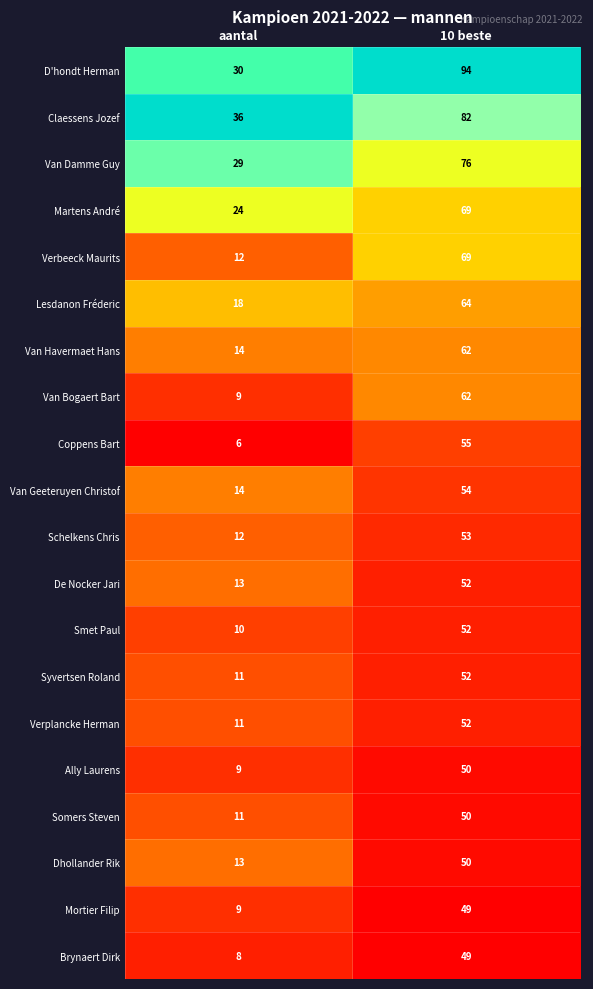

What is the difference between the Brynaert Dirk values at 10 beste and aantal?

41